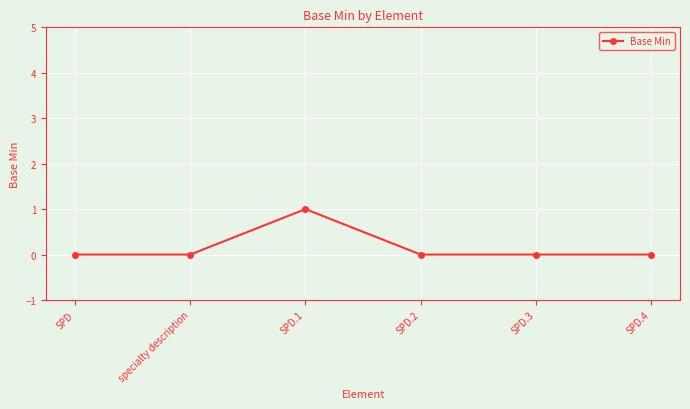

What is the label of the 4th point from the right?

SPD.1